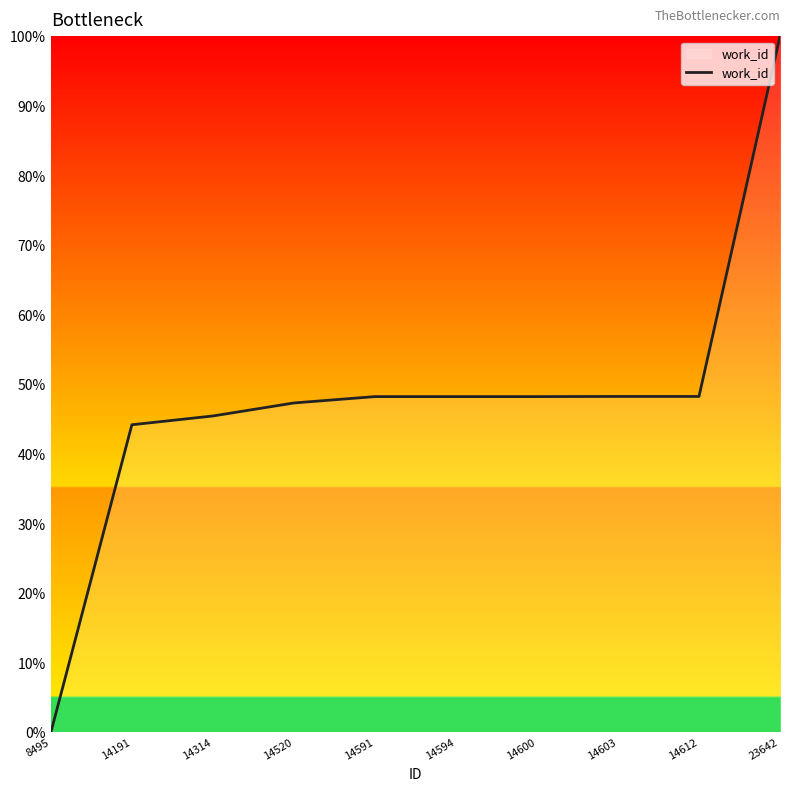

What is the change in value from 14191 to 14520?

+3.1